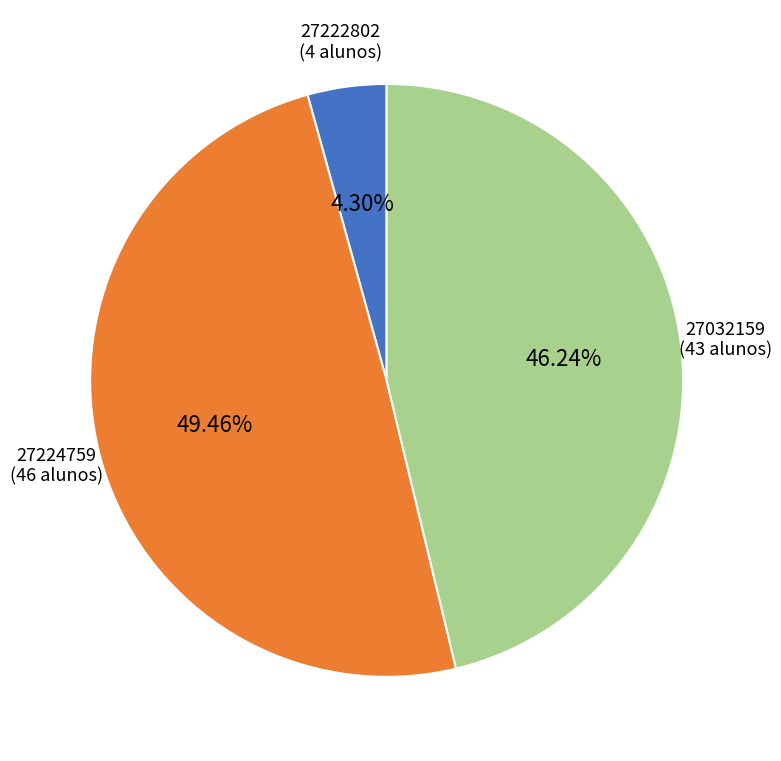

What is the total percentage of 27222802 and 27032159?

50.5%